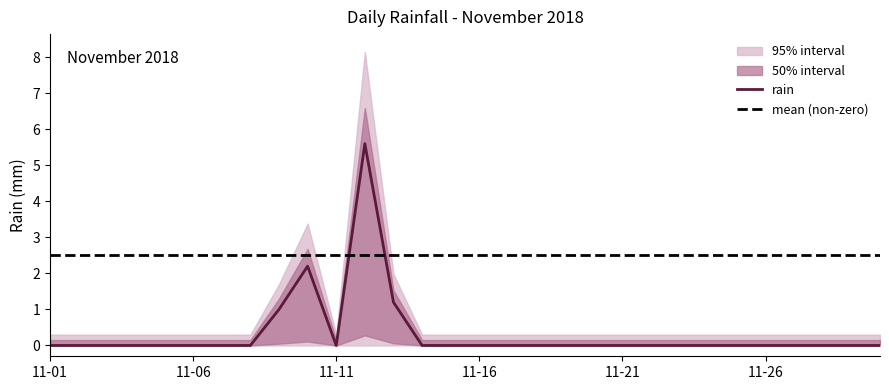

How many positive values are there?

4